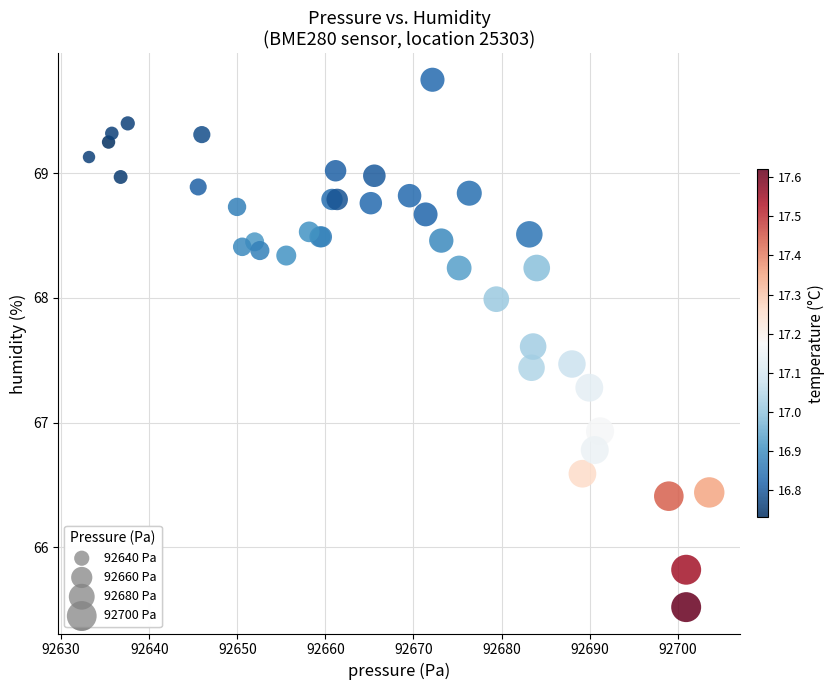

What Y value in the scatter plot is closest to 67?

66.9